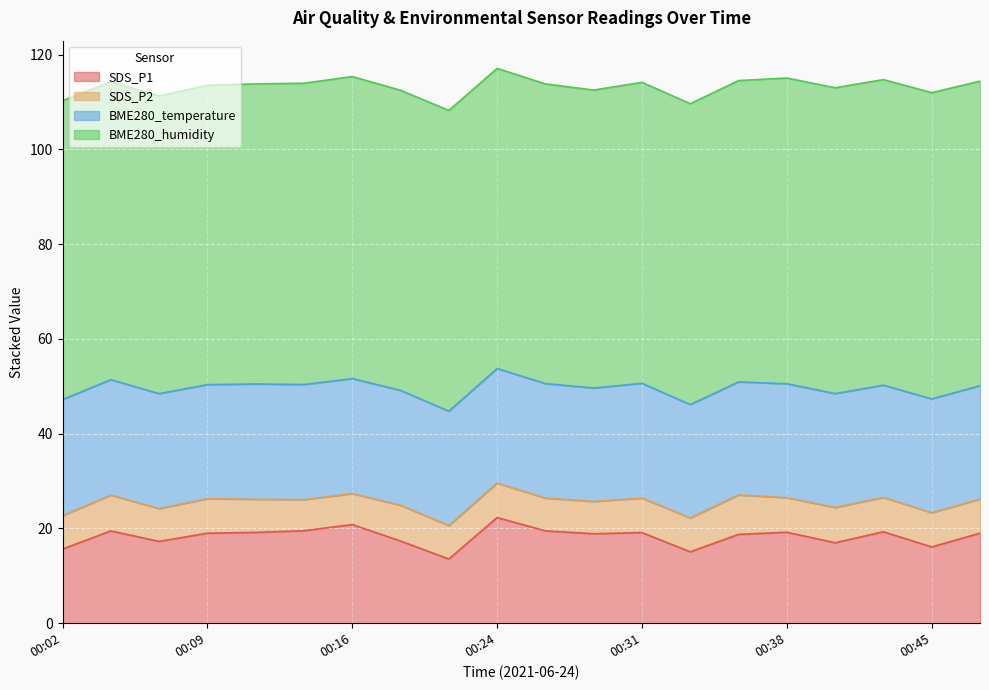

What is the maximum value shown in the chart?

64.6